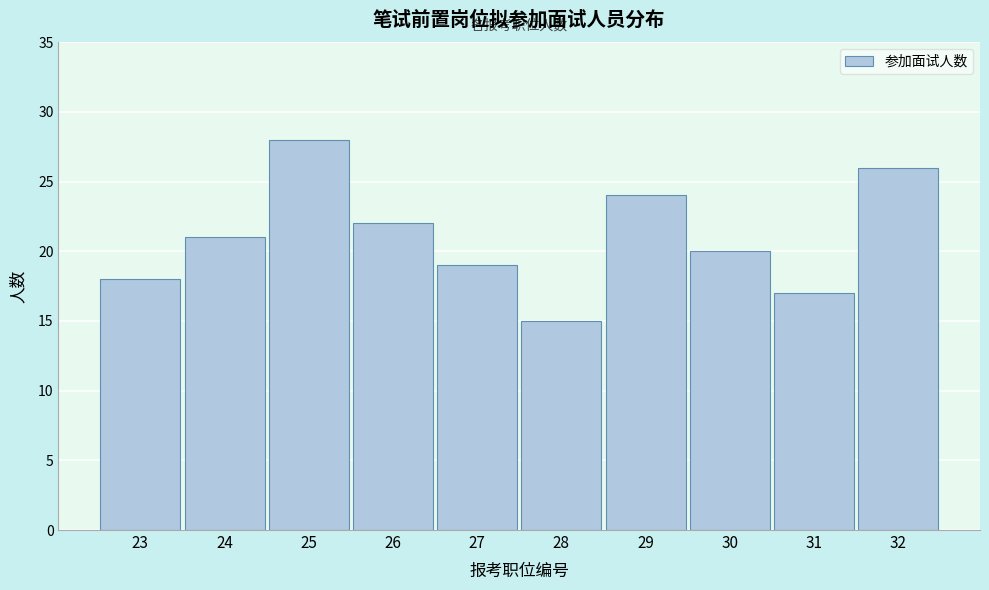

Reading left to right, what are all the values shown in this chart?

23=18	24=21	25=28	26=22	27=19	28=15	29=24	30=20	31=17	32=26